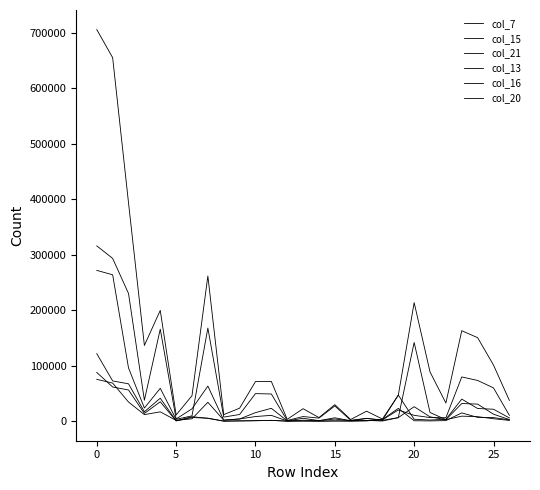

Is this an area chart (filled region under the line)?

No